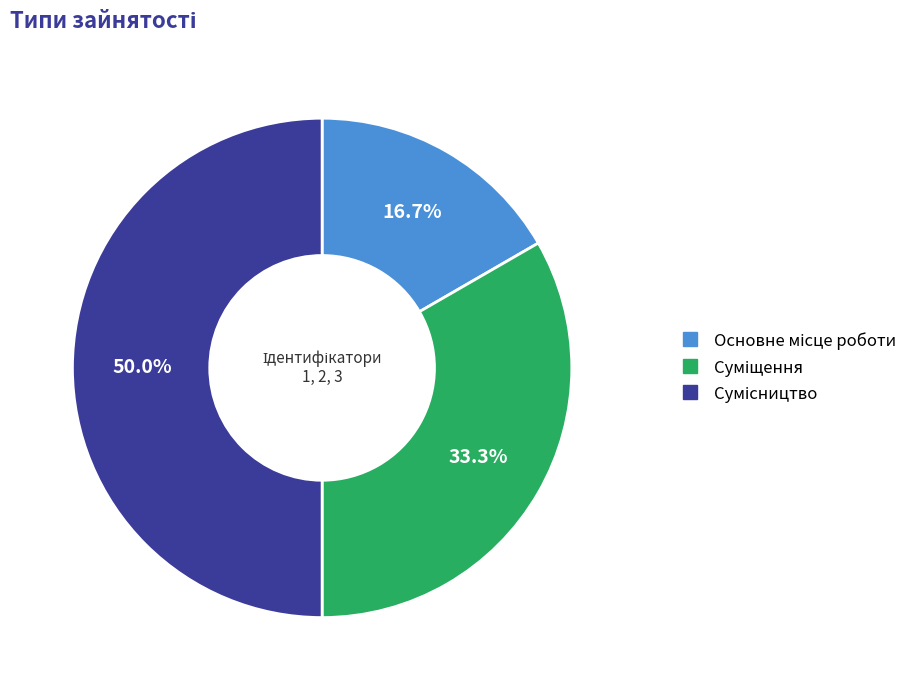

Count the number of slices in the pie.

3